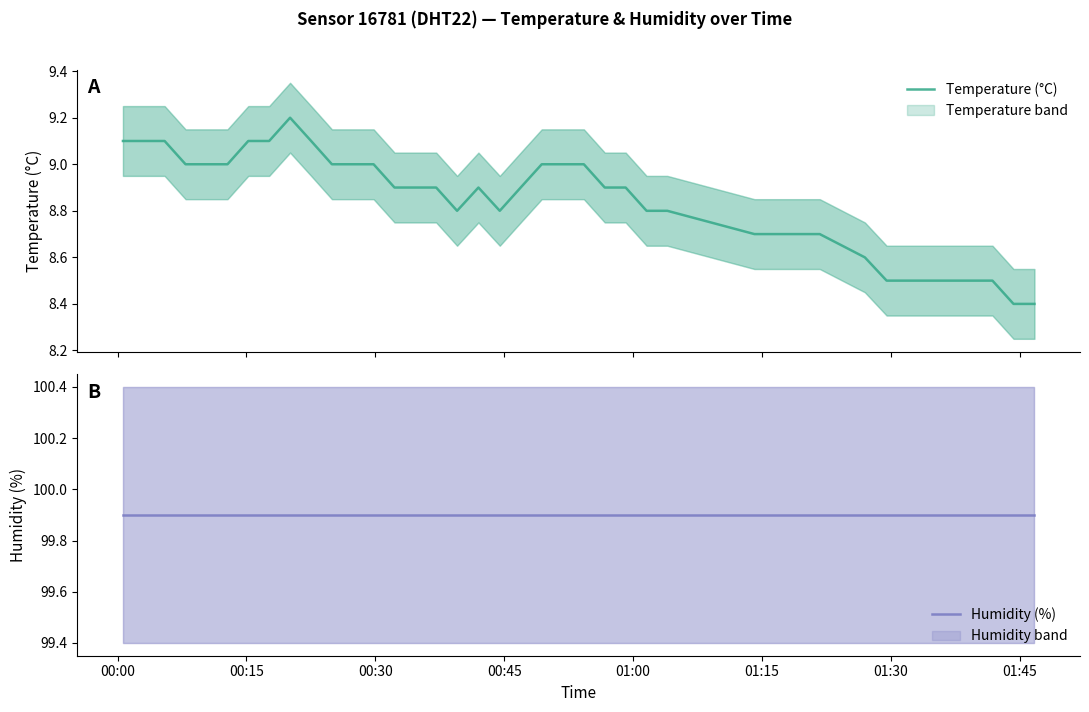

List the series in order of their peak value, lowest first.

Temperature (°C), Humidity (%)